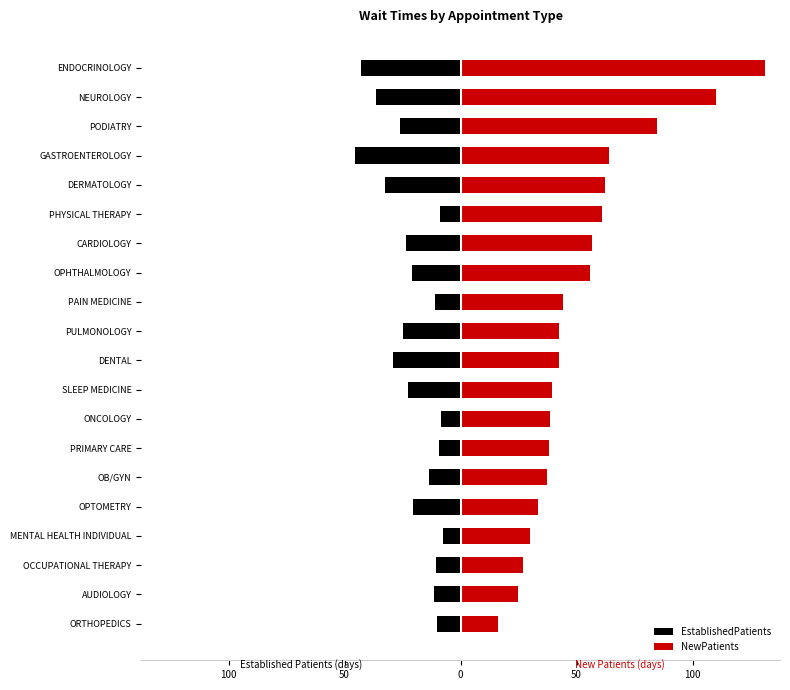

How many groups of bars are there?

20